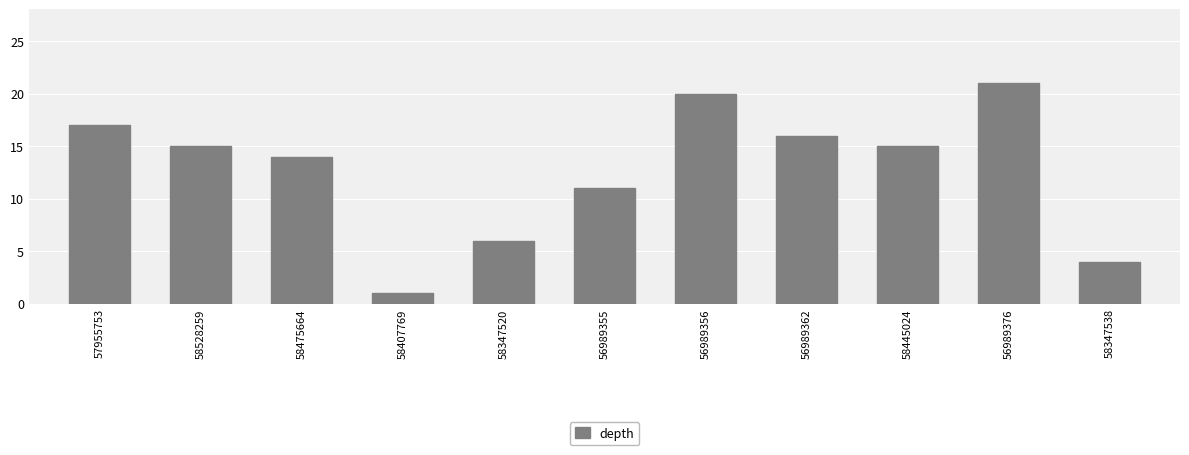

What is the change in value from 58528259 to 58407769?

-14